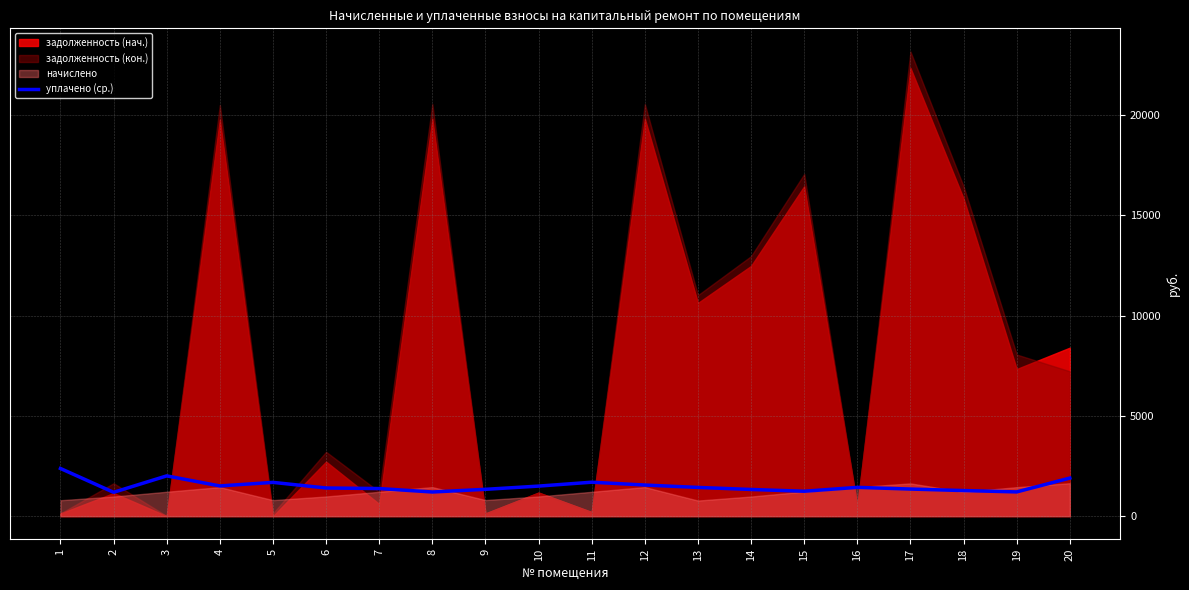

What is the ratio of the value at 11 to the value at 19?

1.4